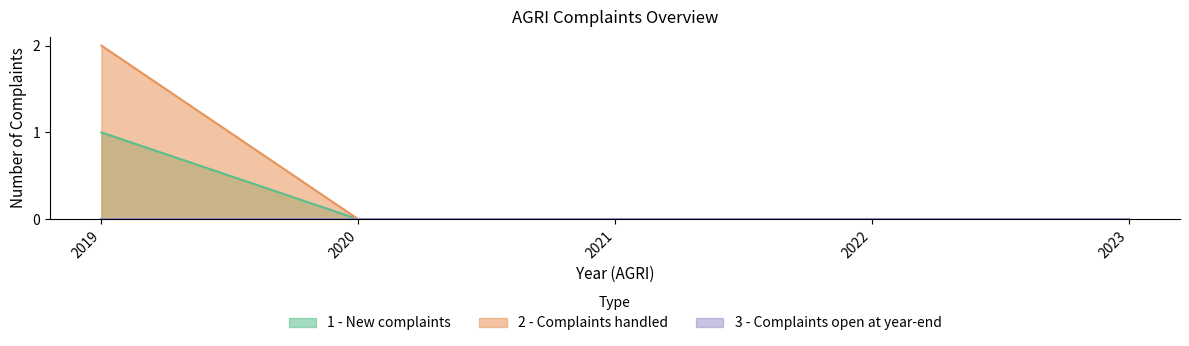

Is it true that 1 - New complaints equals 0 at 2020?

True